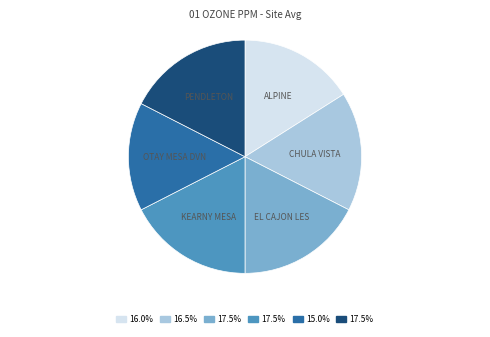

Does any single category account for the majority?

No